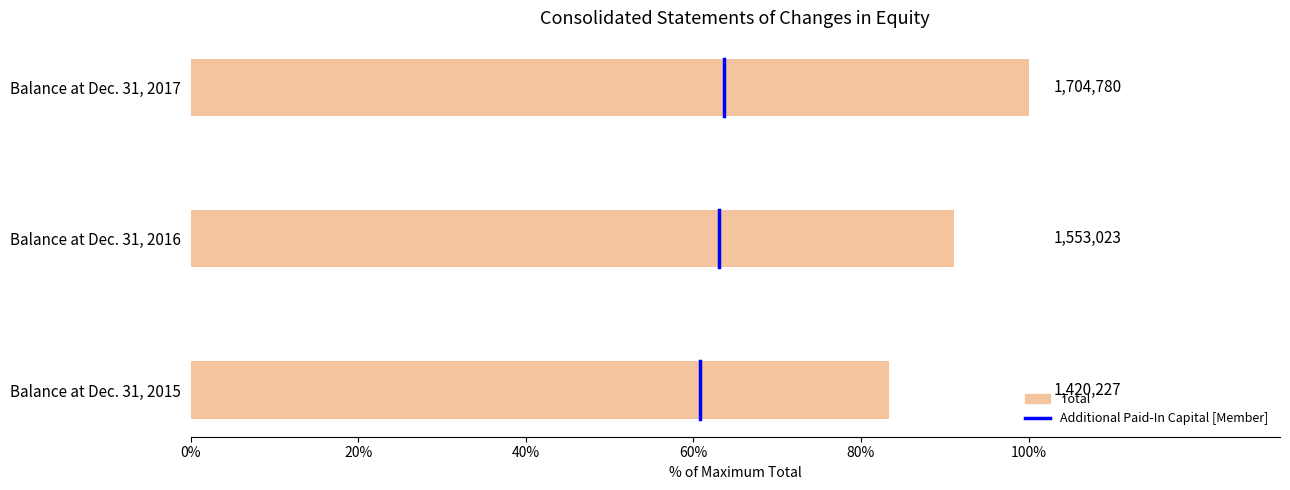

At which label is the value closest to 91?

Balance at Dec. 31, 2016